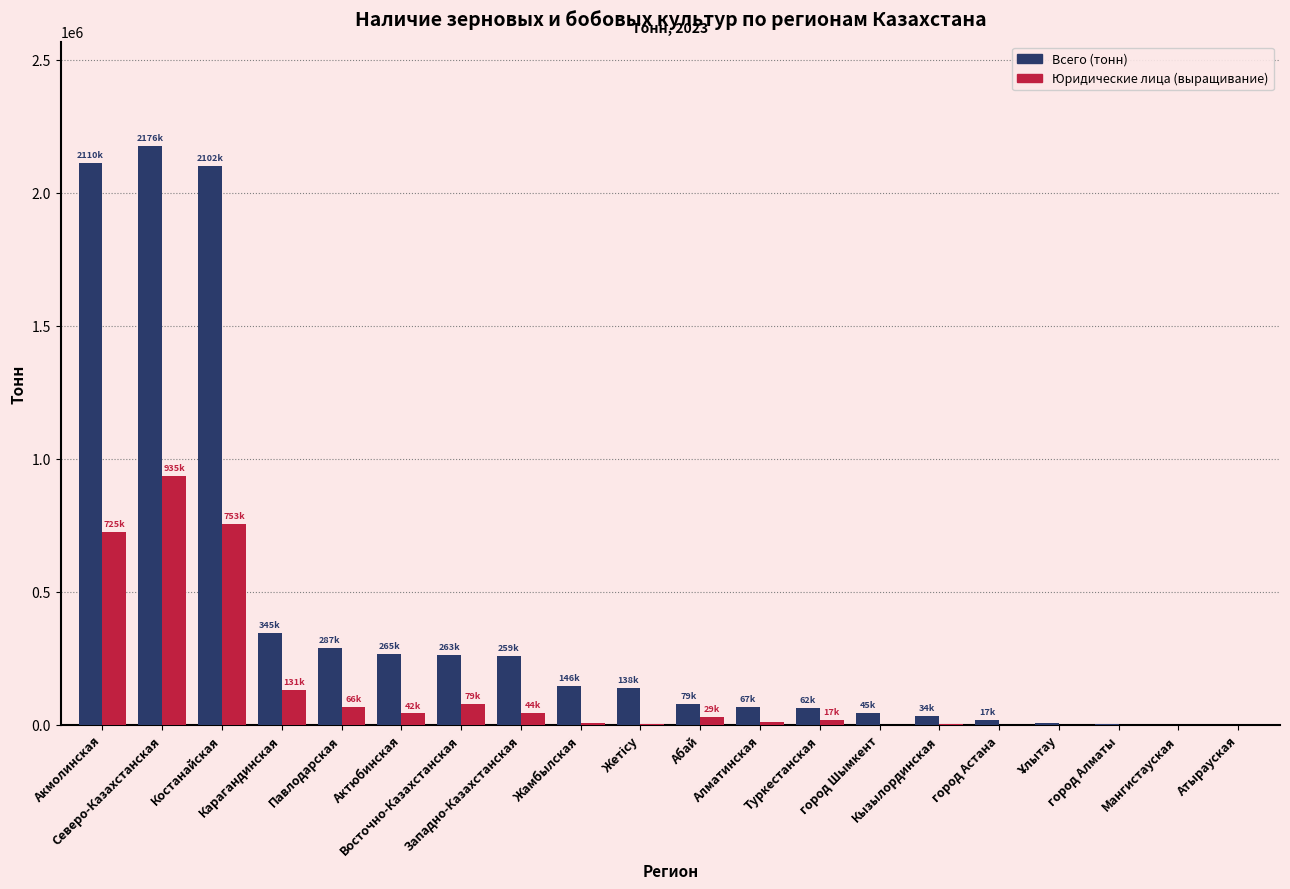

At which category is the sum across all series the highest?

Северо-Казахстанская